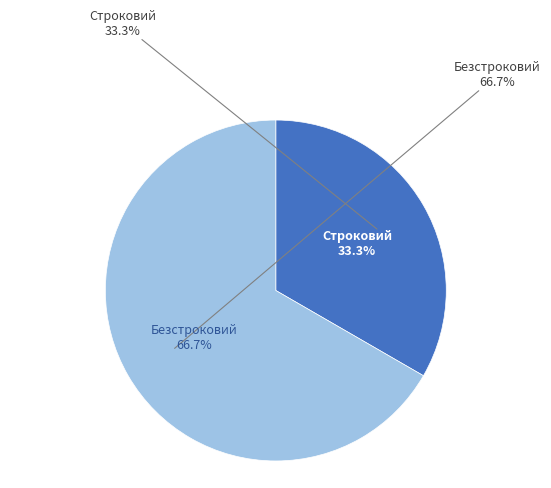

To the nearest percent, what is the average slice percentage?

50%